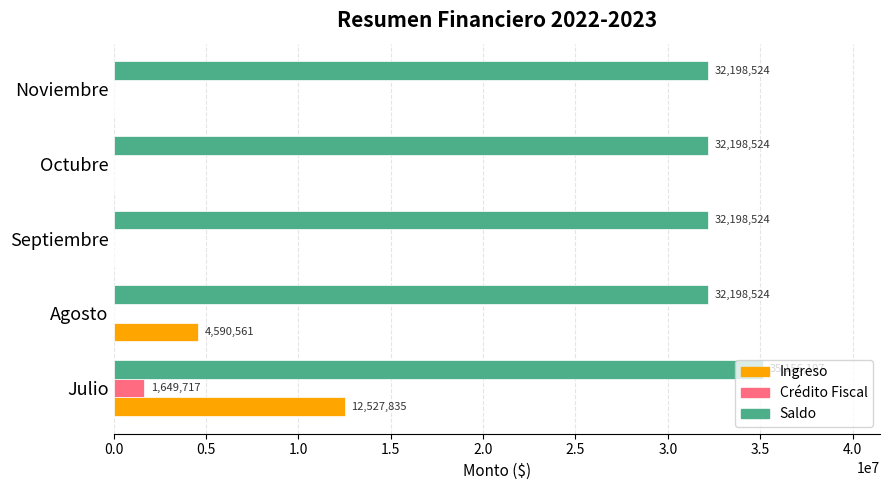

The Ingreso series shows -5366652.6 at Octubre. True or false?

False